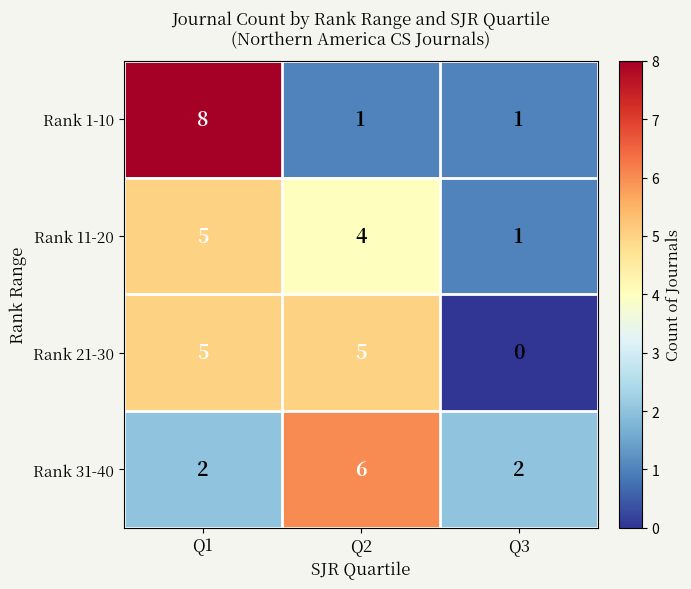

Which series changed the most between Q1 and Q3?

Rank 1-10